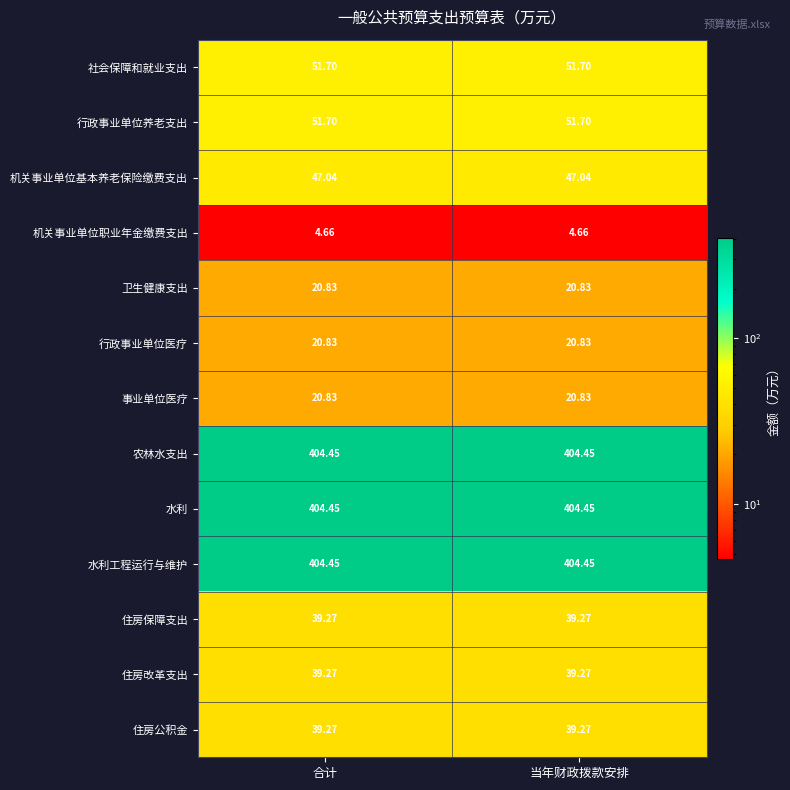

Is the value of 水利工程运行与维护 at 当年财政拨款安排 greater than the value of 住房公积金 at 当年财政拨款安排?

Yes